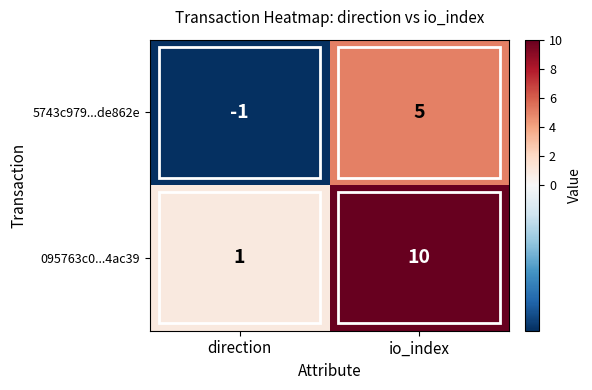

At which label is 5743c979...de862e closest to 2?

direction